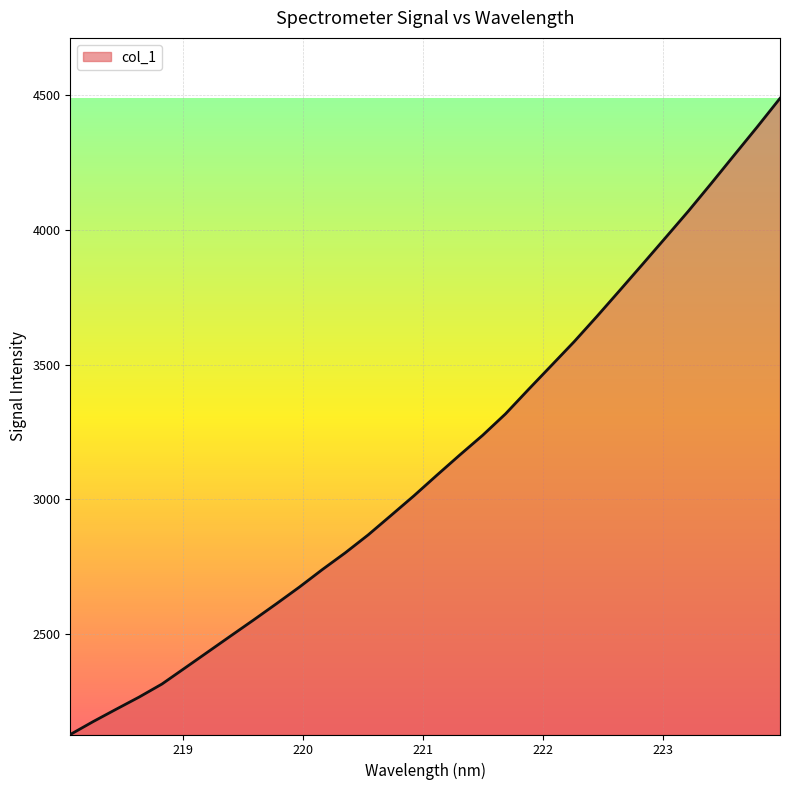

How many lines are shown in the chart?

1